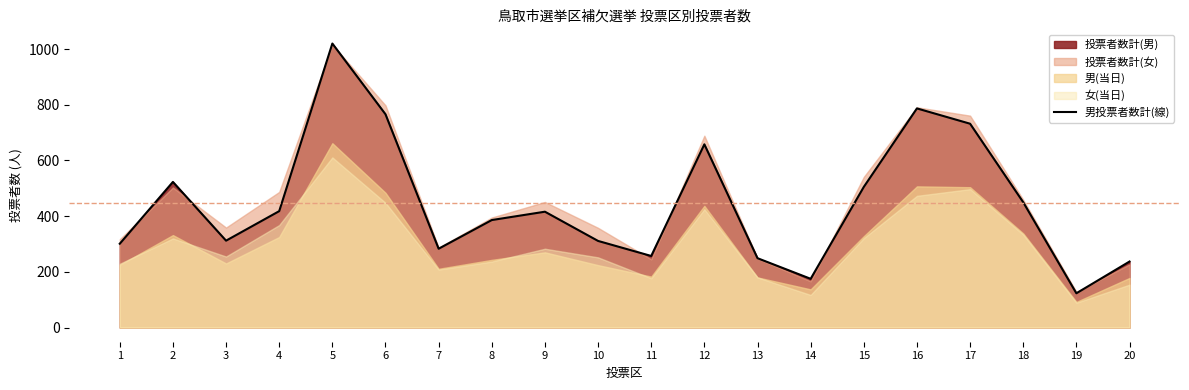

How many interior local peaks (higher than both neighbors) does the data have?

5